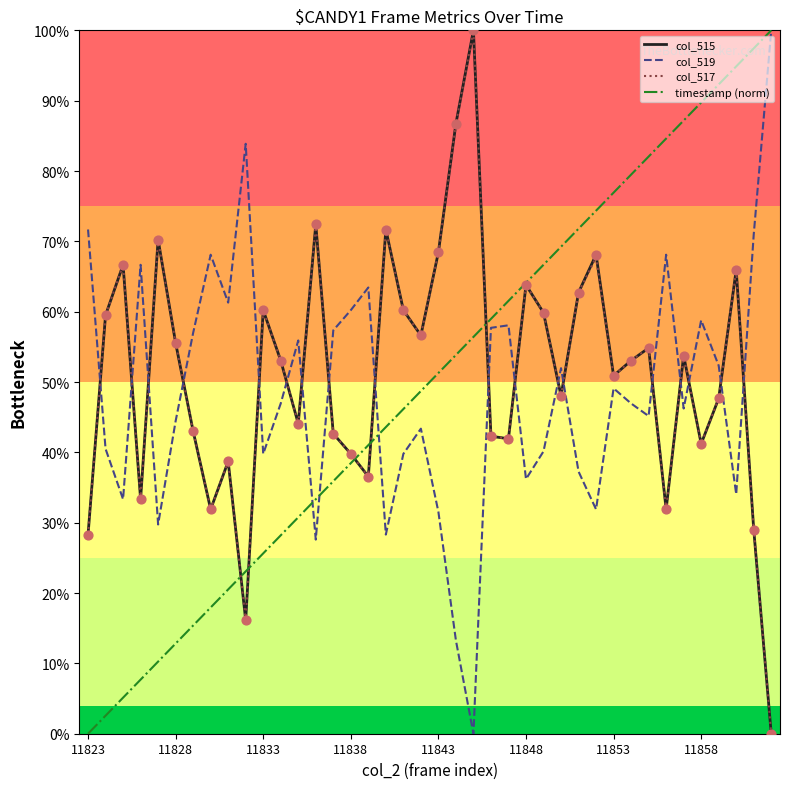

What are all the series names shown in the legend?

col_515, col_519, col_517, timestamp (norm)